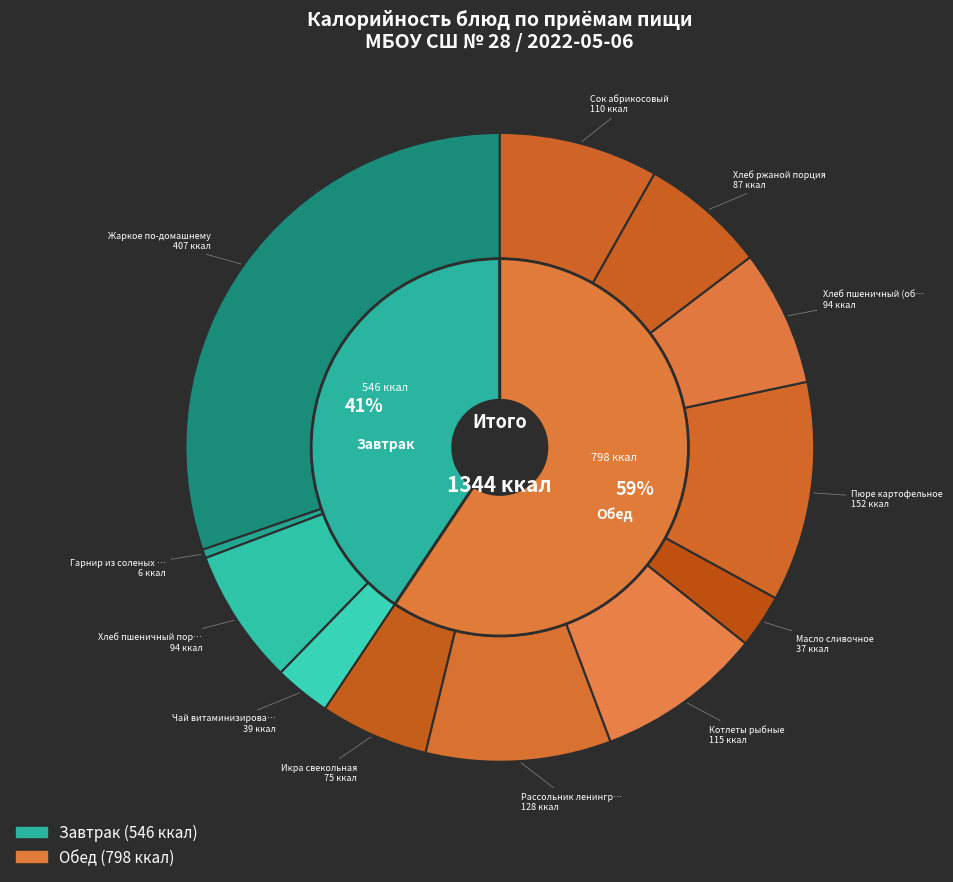

To the nearest percent, what is the average slice percentage?

8%